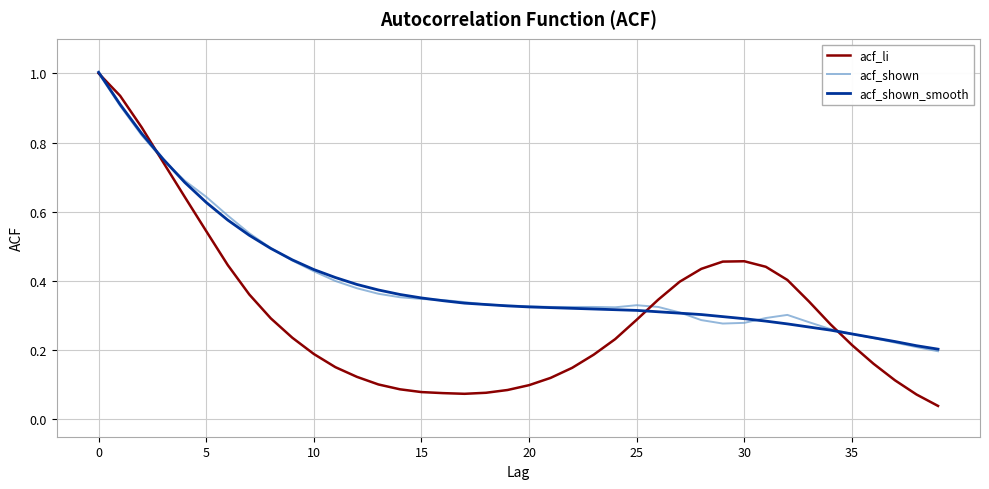

Which series has the largest range (max minus min)?

acf_li